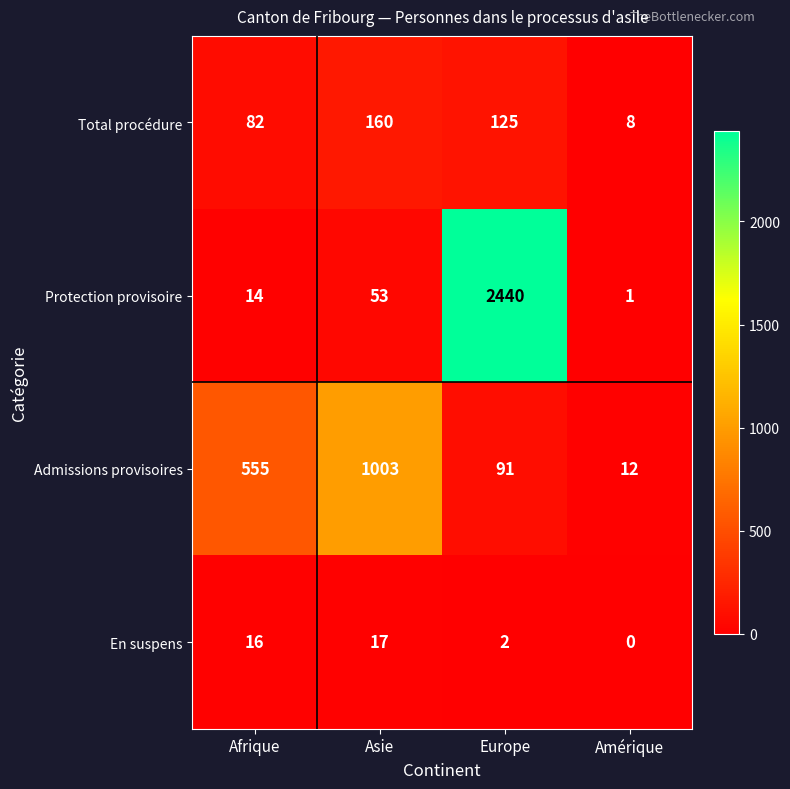

At which label does En suspens reach its peak?

Asie